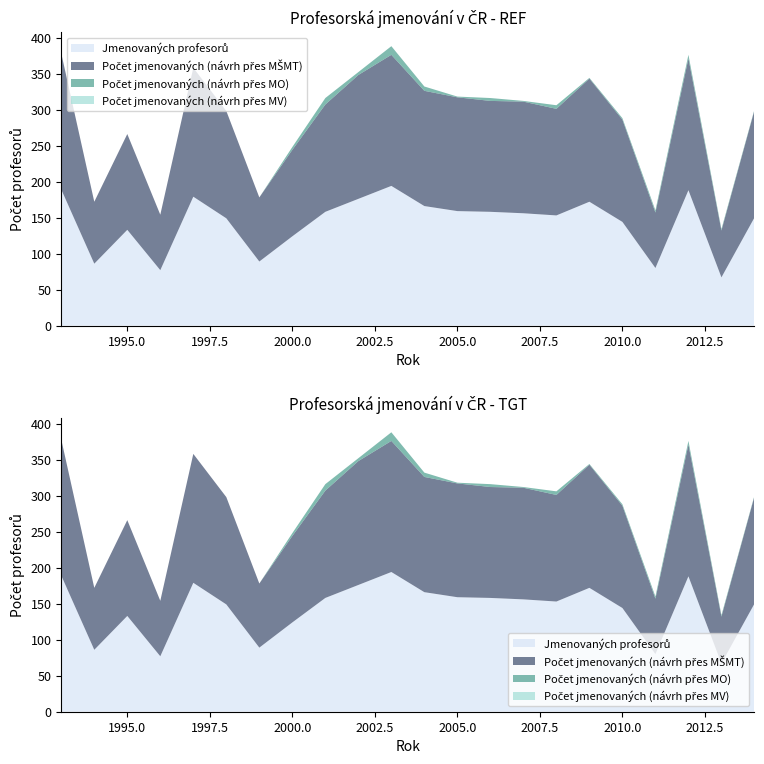

Reading left to right, what are all the values shown in this chart?

Jmenovaných profesorů: 189	86	133	77	179	149	89	124	158	176	194	166	159	158	156	153	172	144	80	188	67	150
Počet jmenovaných (návrh přes MŠMT): 189	86	133	77	179	149	89	120	149	172	182	160	158	154	155	148	171	142	77	183	65	149
Počet jmenovaných (návrh přes MO): 0	0	0	0	0	0	0	4	9	4	12	6	1	4	1	5	1	2	3	5	2	1
Počet jmenovaných (návrh přes MV): 0	0	0	0	0	0	0	0	0	0	0	0	0	0	0	0	0	0	0	0	0	0